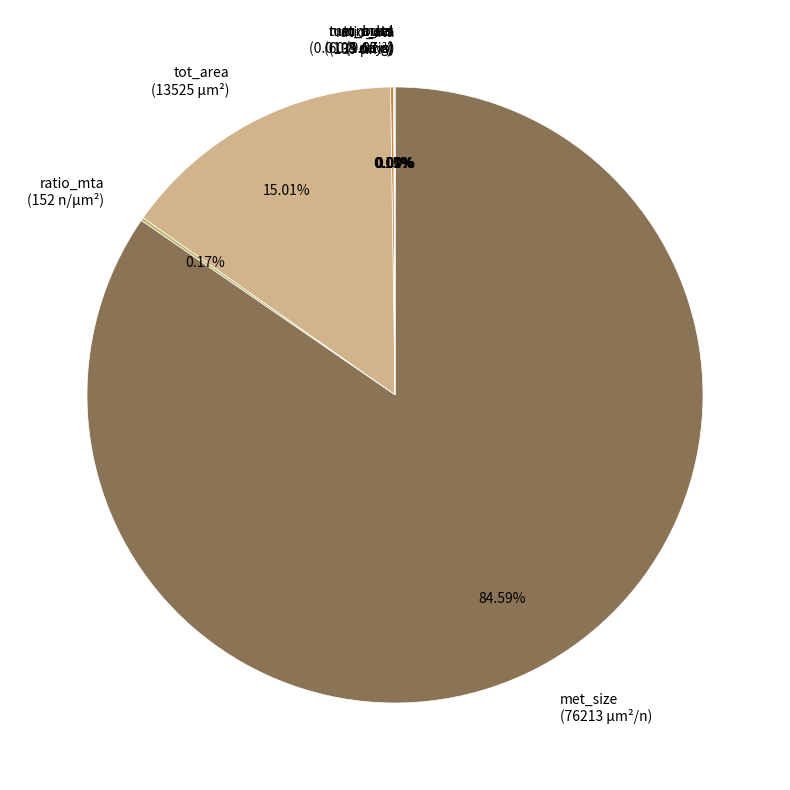

Is it true that ratio_ata
(0.0103 ratio) is 13% of the pie?

False